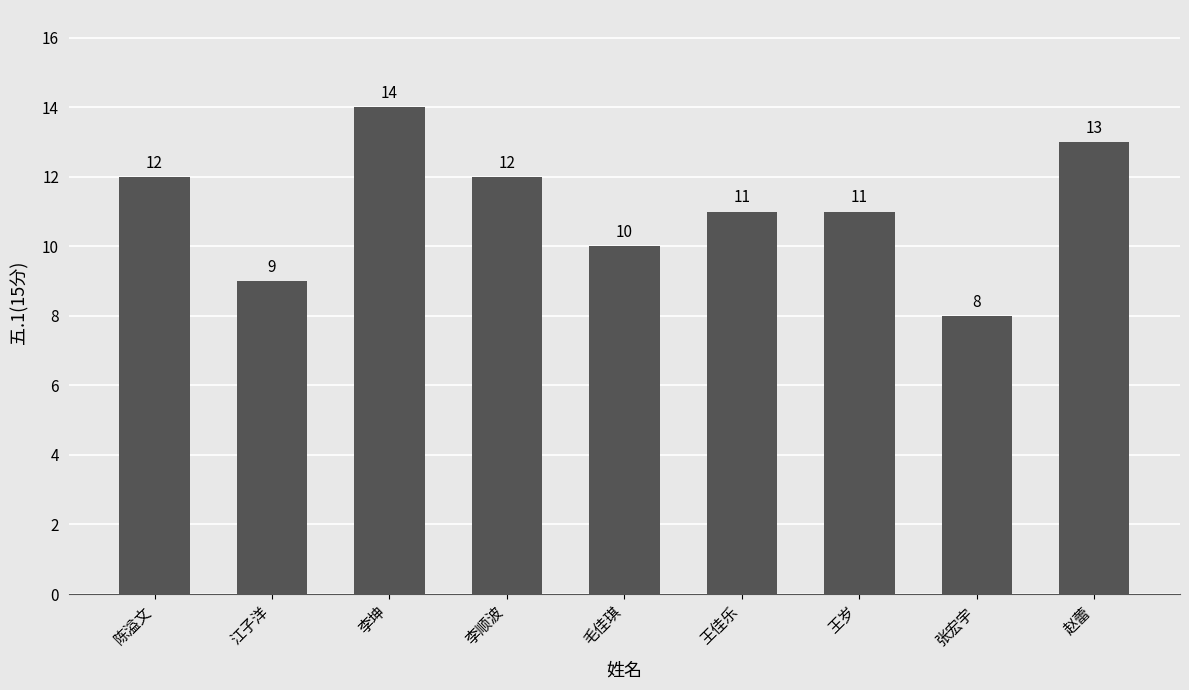

What is the difference between the maximum and second lowest values?

5